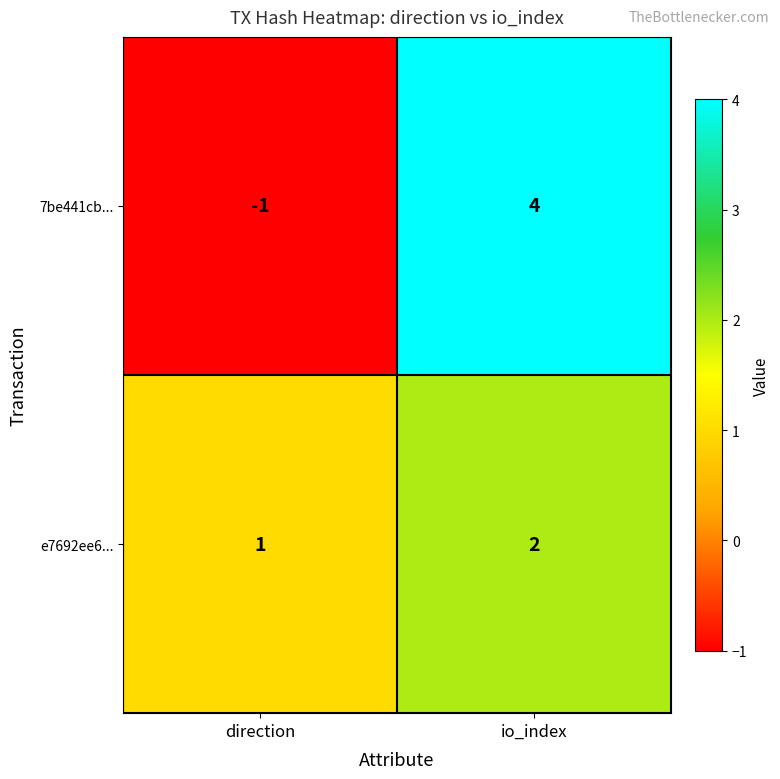

Which series has the widest spread of values?

7be441cb...